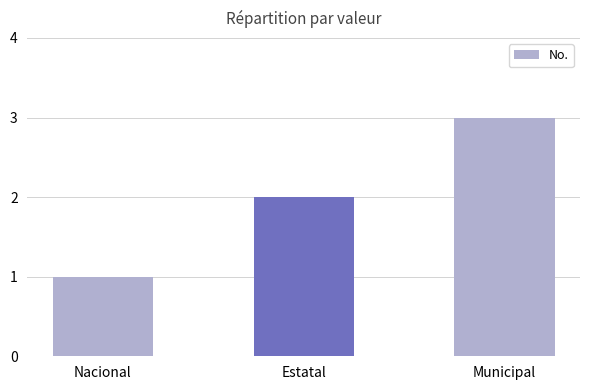

What is the greatest value displayed?

3